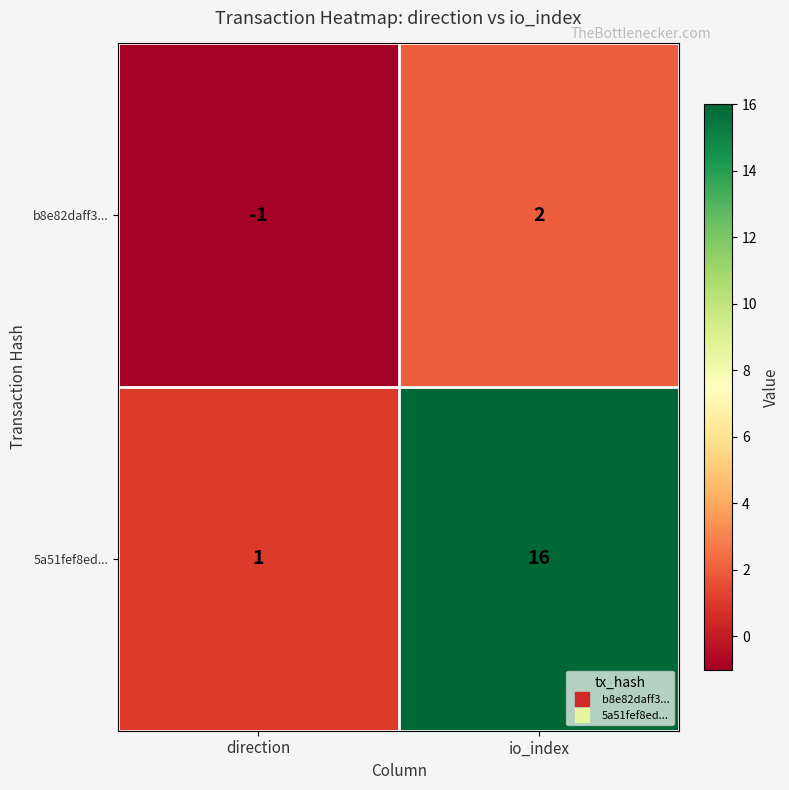

Reading left to right, list all the values displayed in this chart.

b8e82daff3...: -1	2
5a51fef8ed...: 1	16